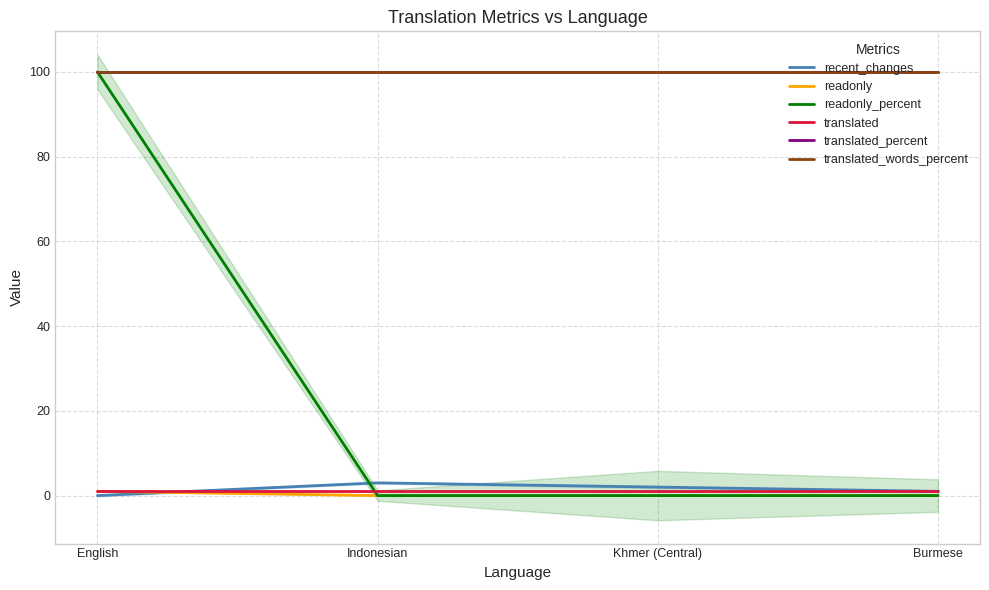

True or false: translated_percent and translated cross at least once.

False